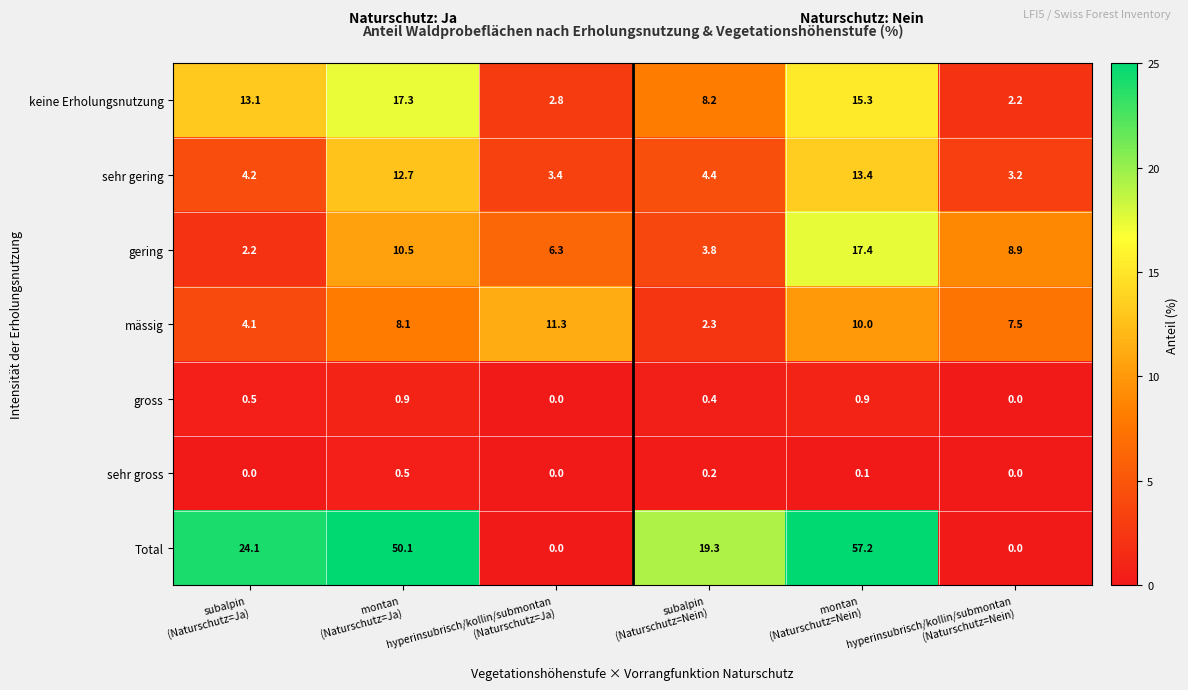

At which category is the sum across all series the highest?

montan
(Naturschutz=Nein)